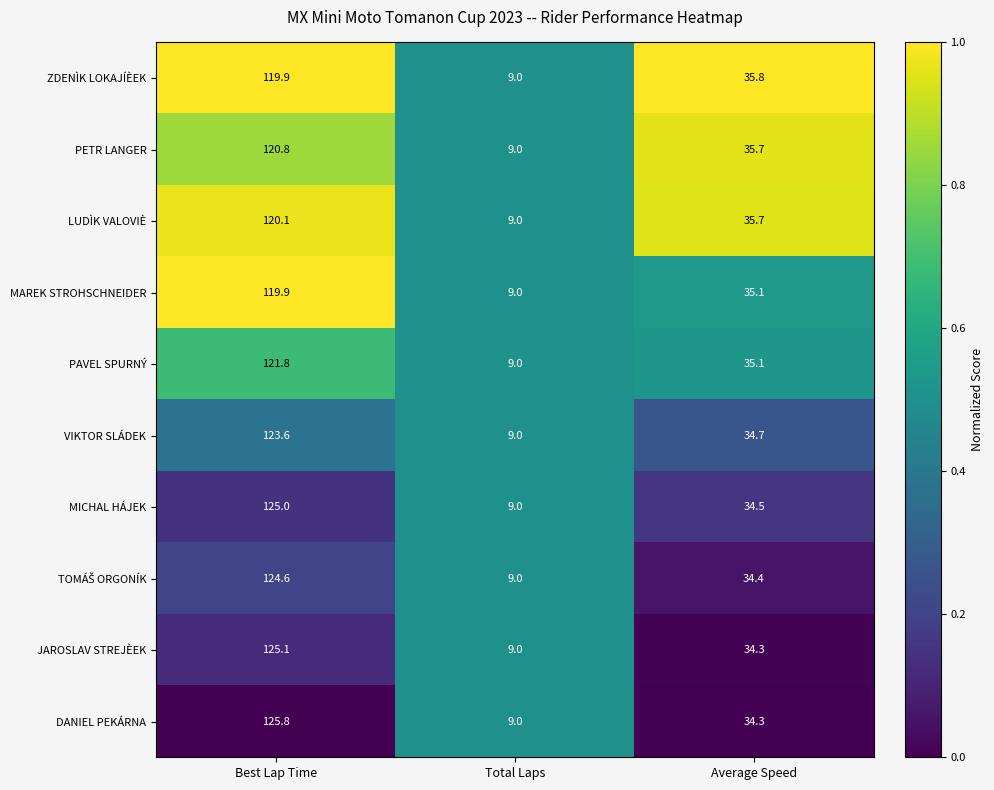

What is the sum of the DANIEL PEKÁRNA values at Total Laps and Best Lap Time?

134.8